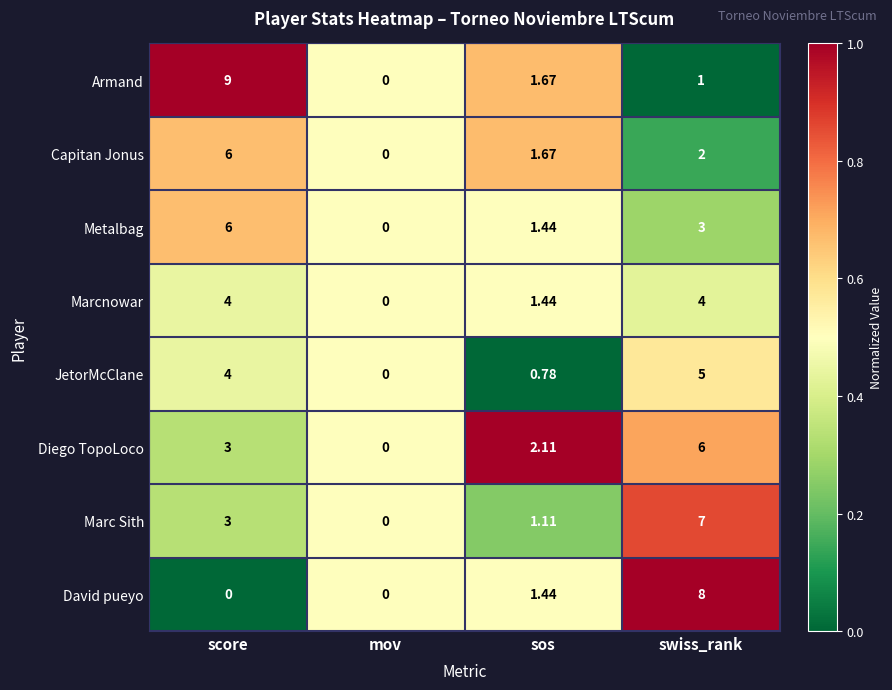

List the labels in order of Armand value, smallest first.

mov, swiss_rank, sos, score